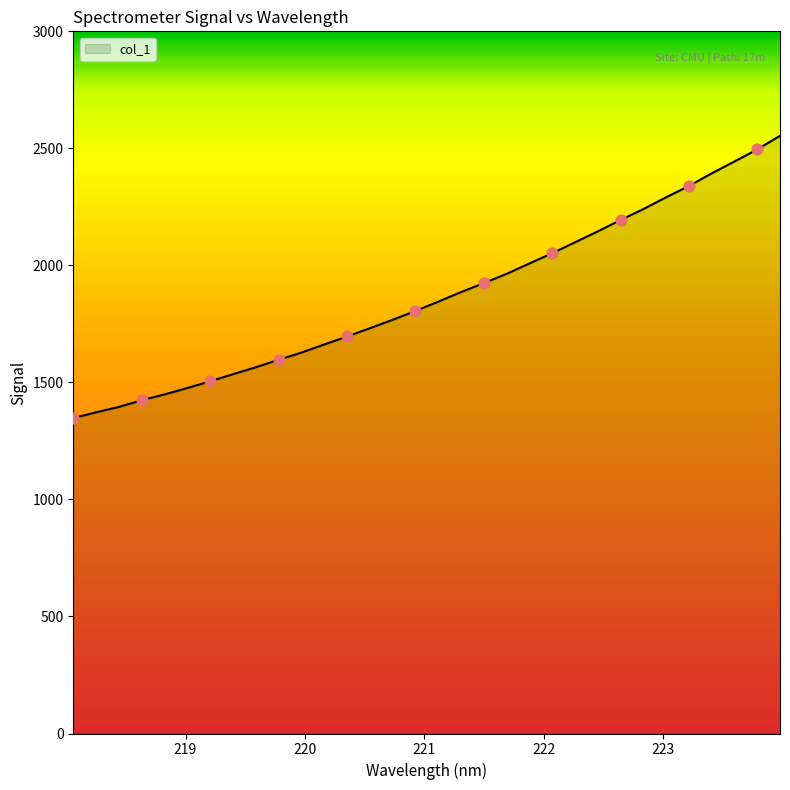

What is the difference between the maximum and minimum values?

1205.7